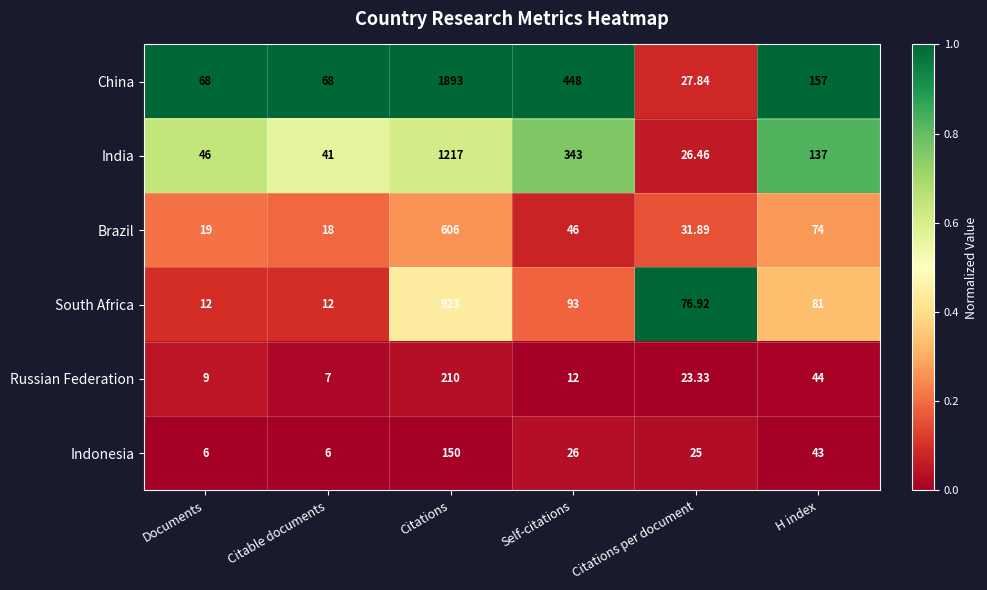

How many distinct data groups are displayed?

6